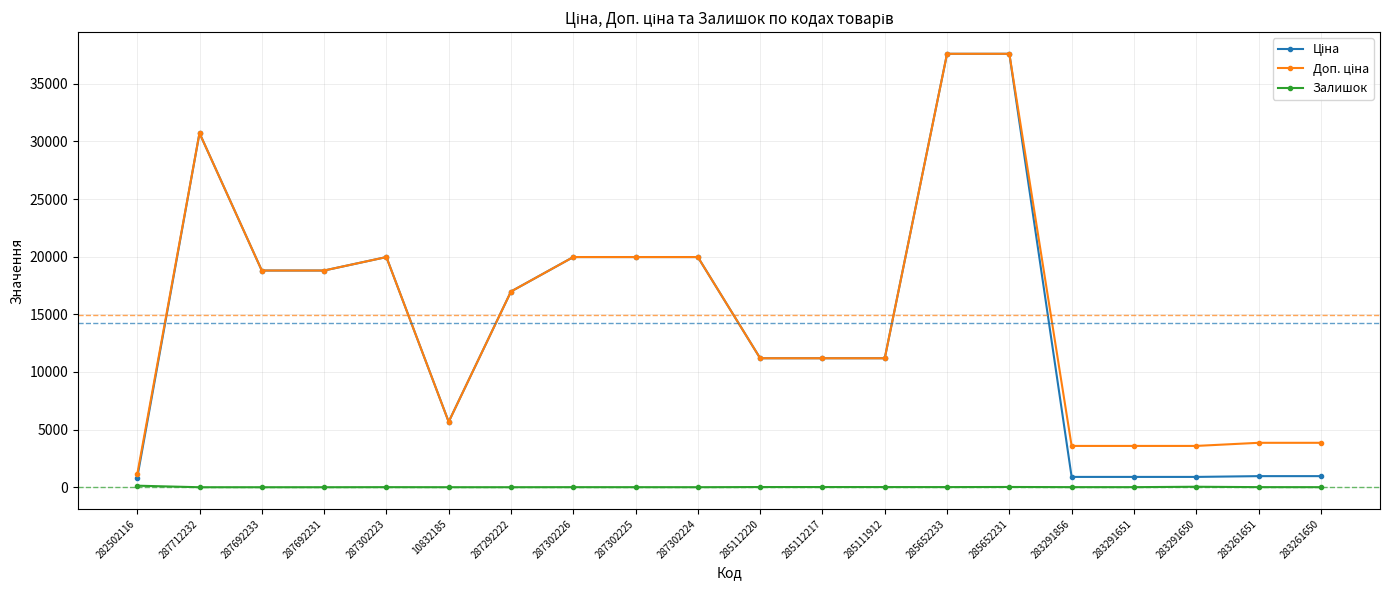

How many categories are shown in the chart?

20